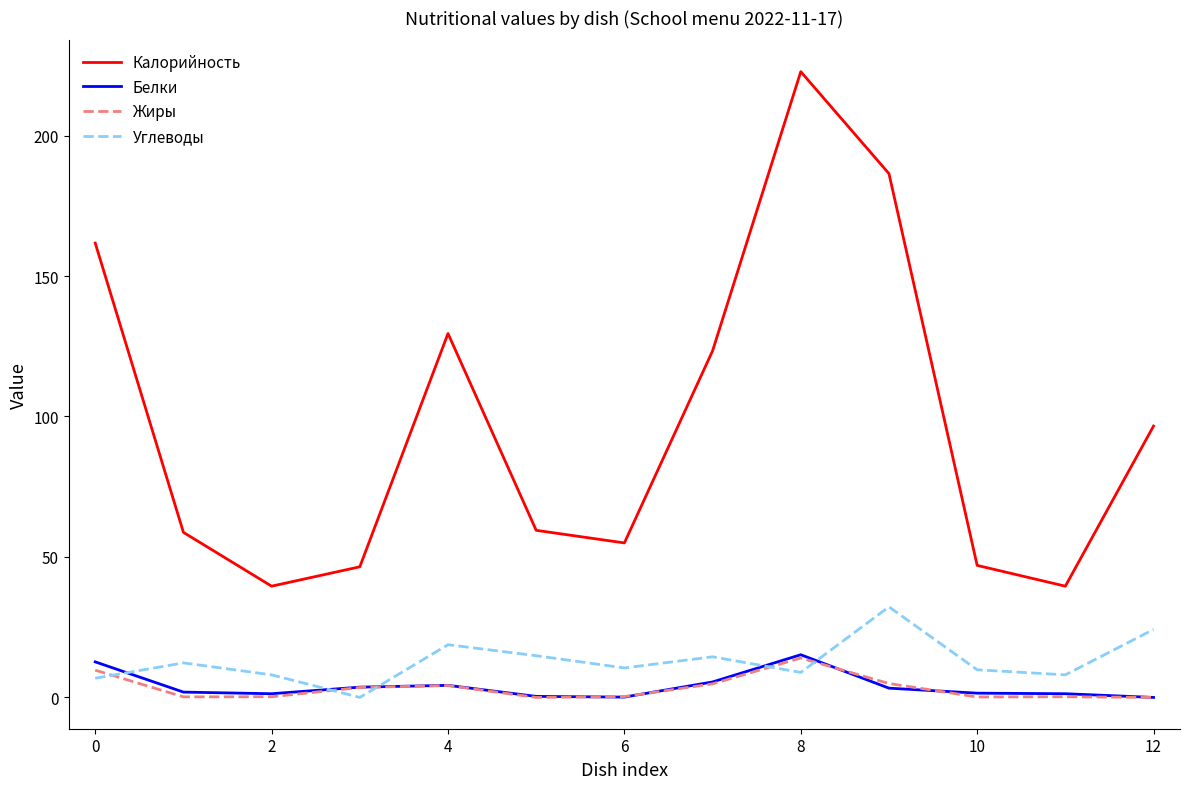

True or false: Калорийность and Жиры intersect in this chart.

False